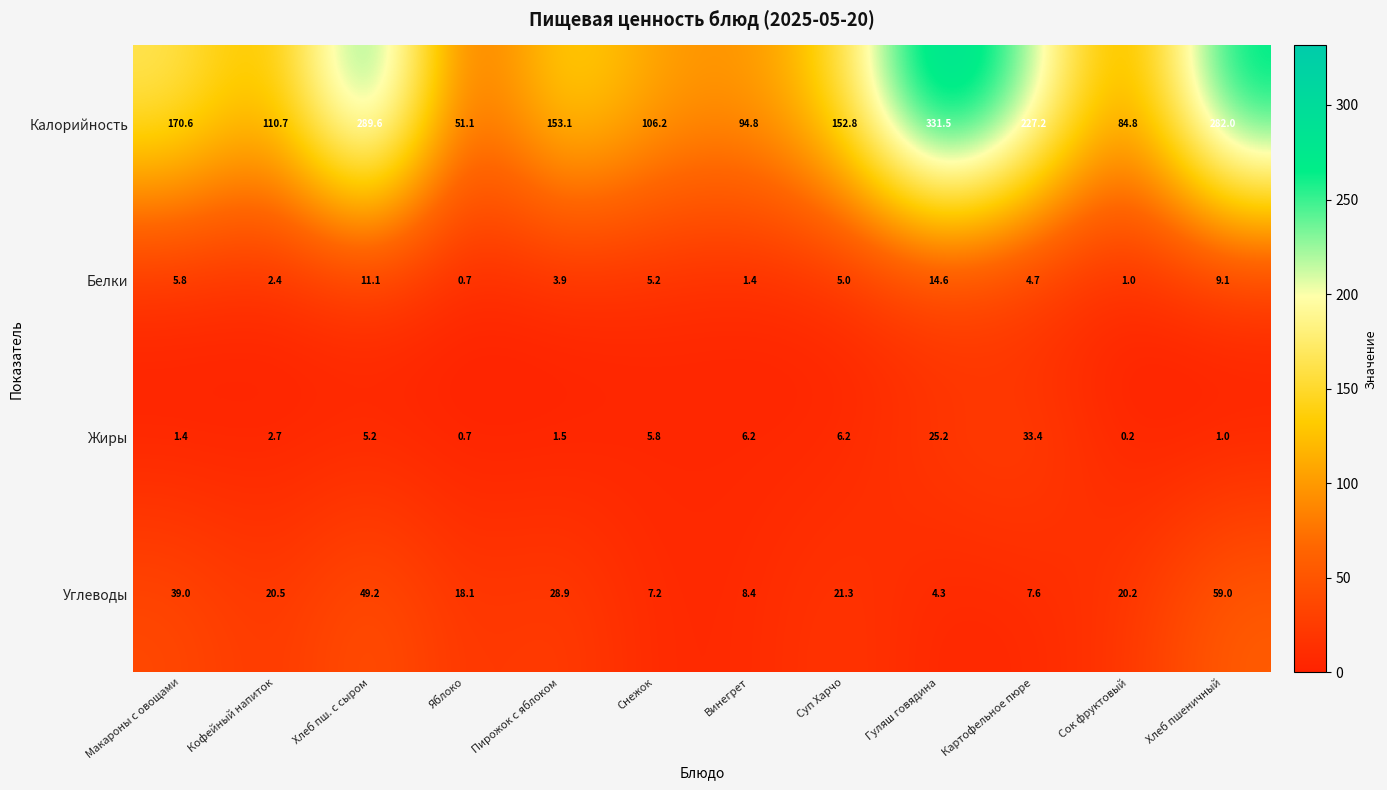

Count the number of data series in this chart.

4